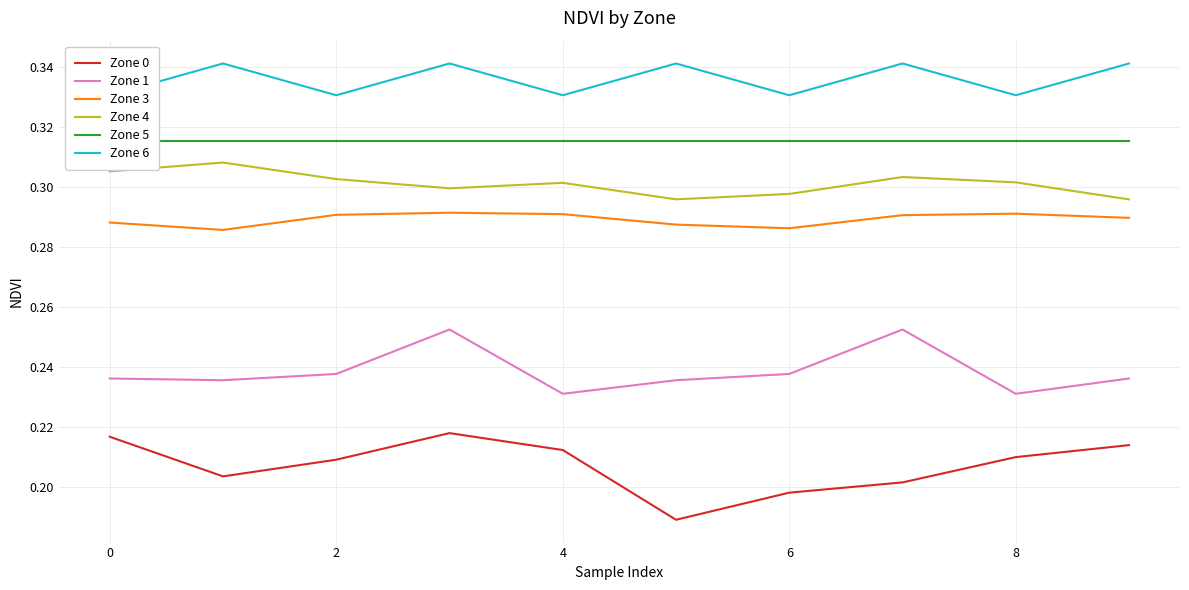

In Zone 1, how many points are higher than both neighbors (excluding endpoints)?

2